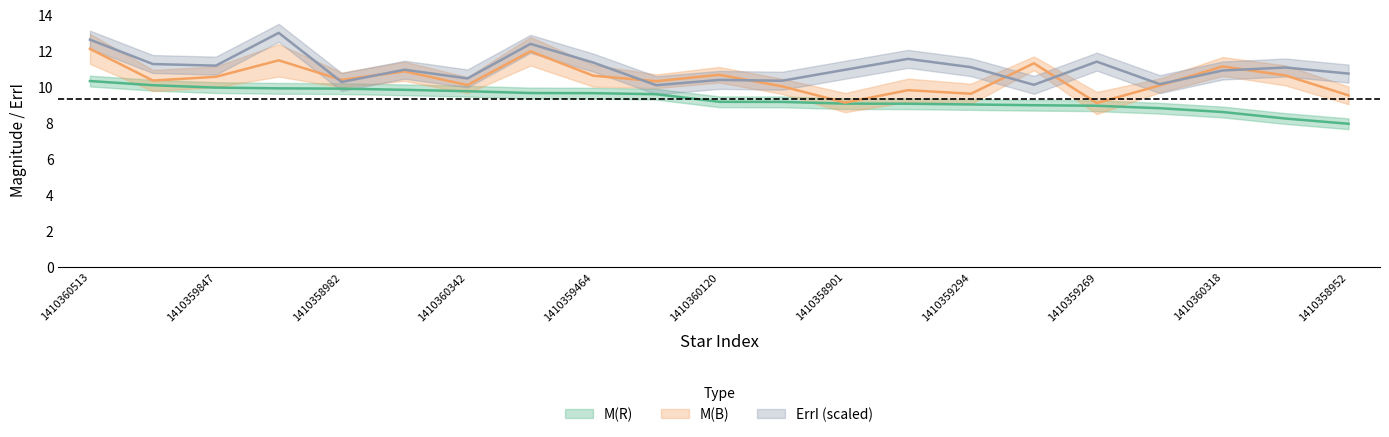

Is it true that M(B) equals 14.1 at 1410359294?

False